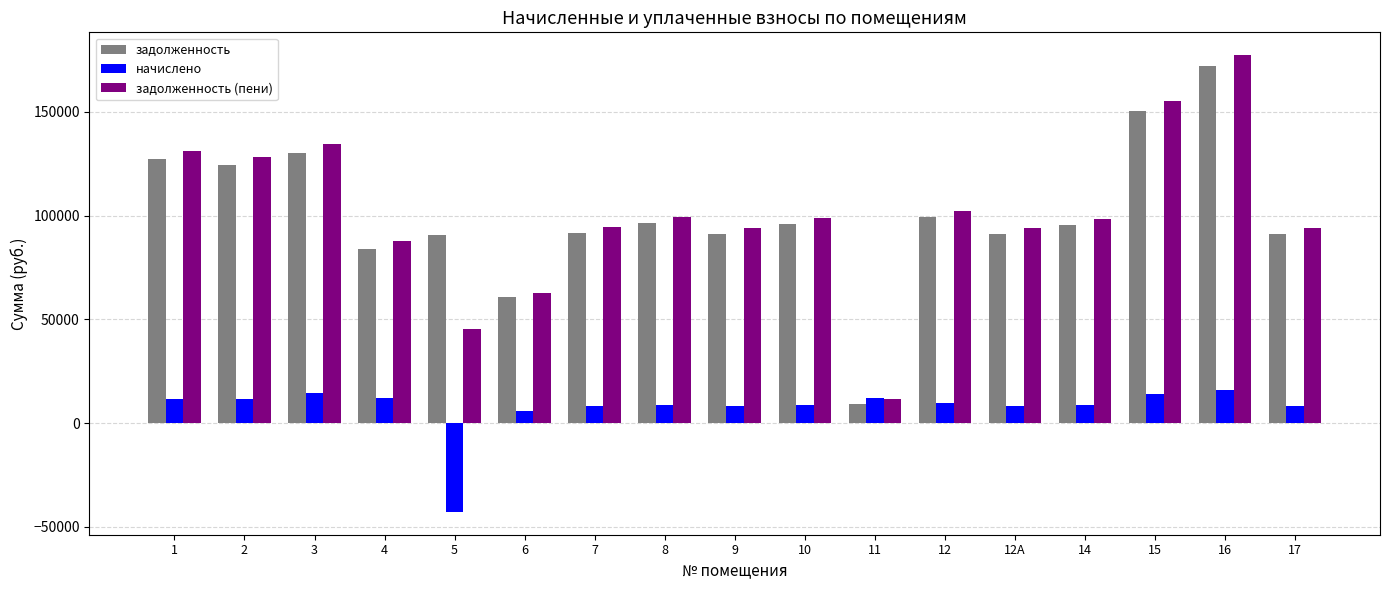

How many bars are there in each group?

3